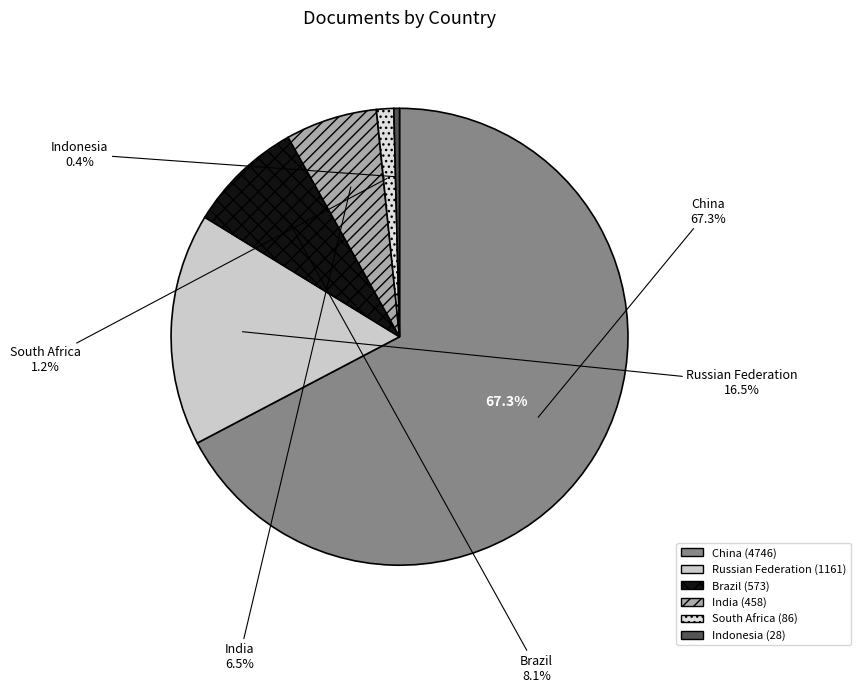

What percentage do South Africa and Brazil together represent?

9.3%